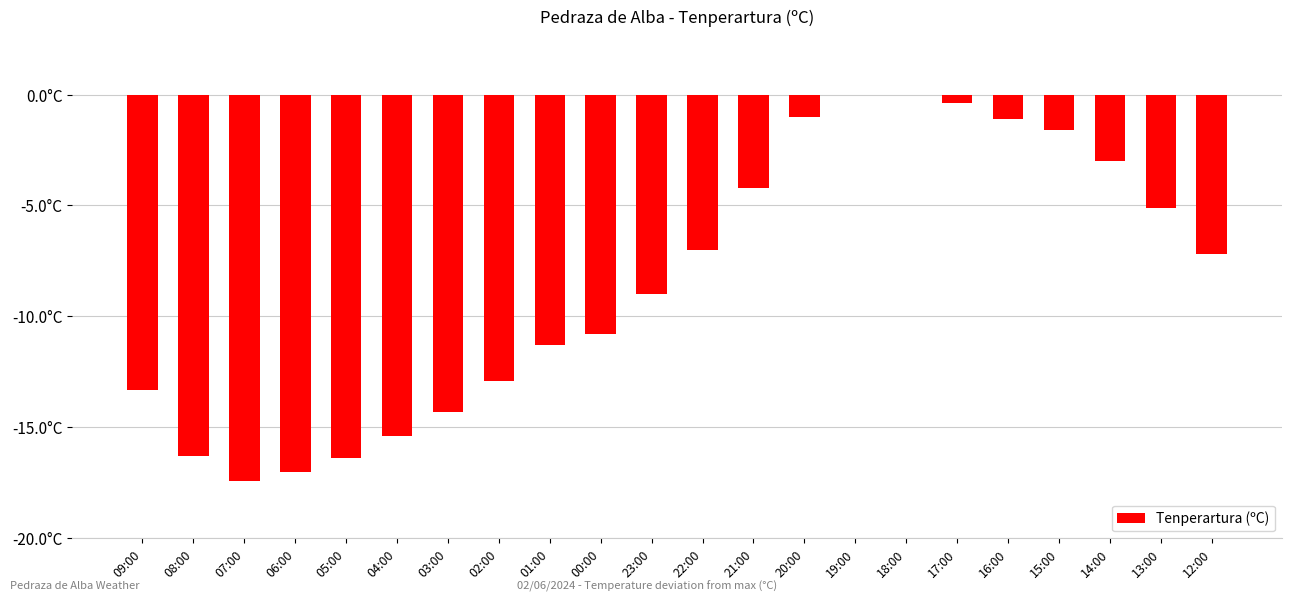

Are the bars horizontal?

No